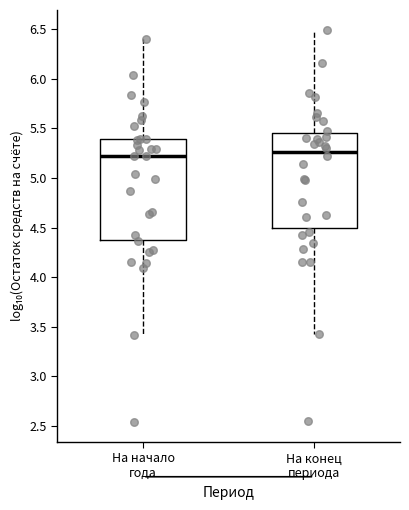

Where does the upper whisker of the box for На конец периода end on the y-axis? The values are not printed on the chart, so give them approximately, as read against the axis.

6.50